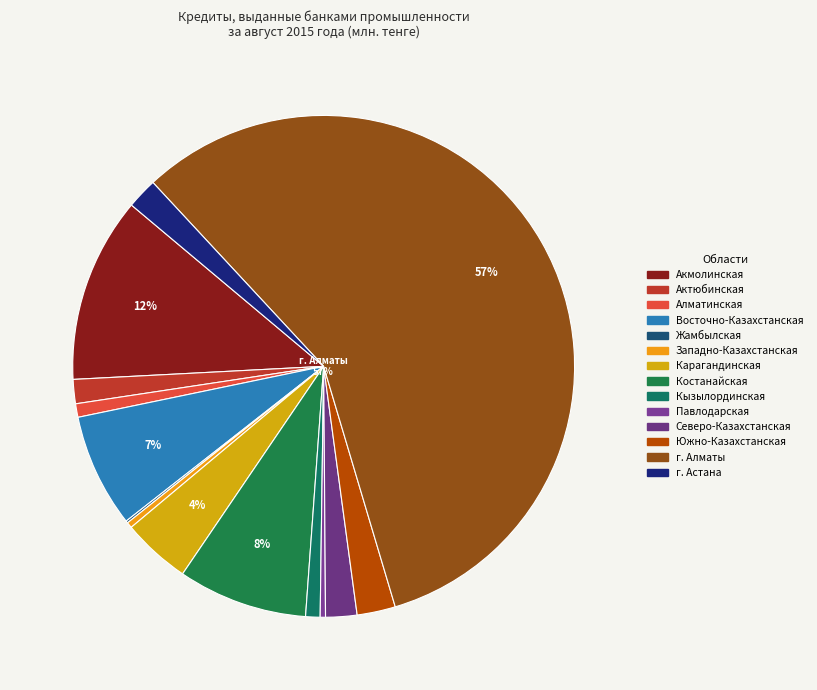

What is the smallest slice in the pie chart?

Жамбылская